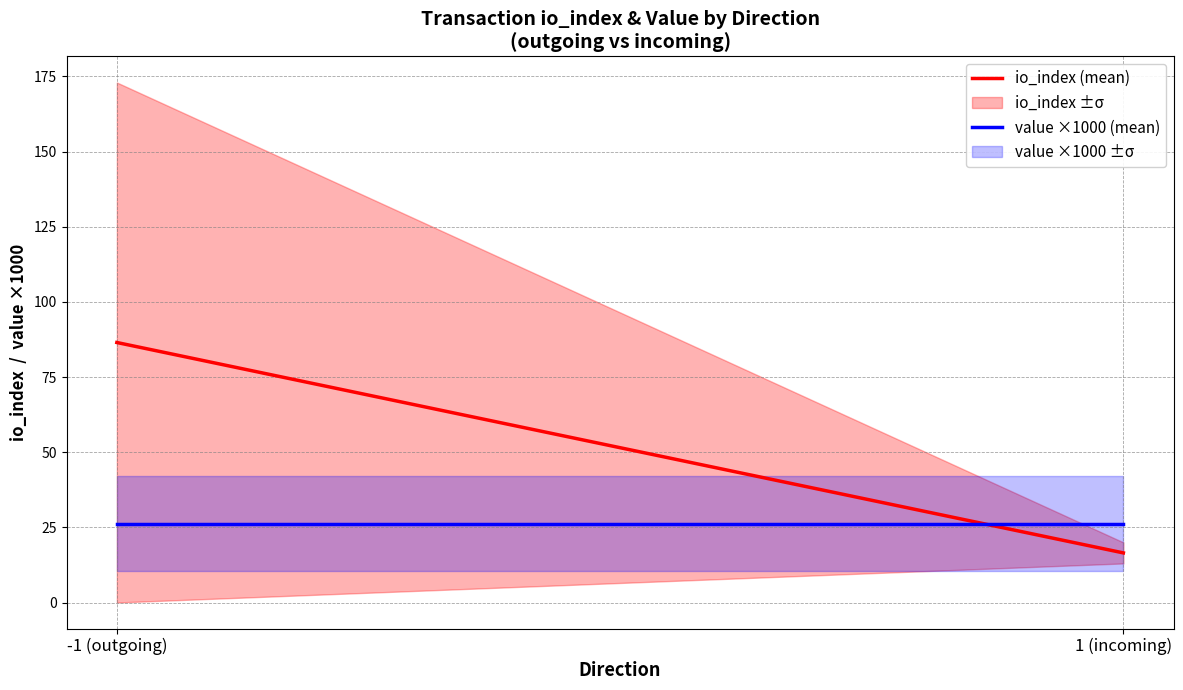

Which label corresponds to the largest value in the chart?

-1 (outgoing)